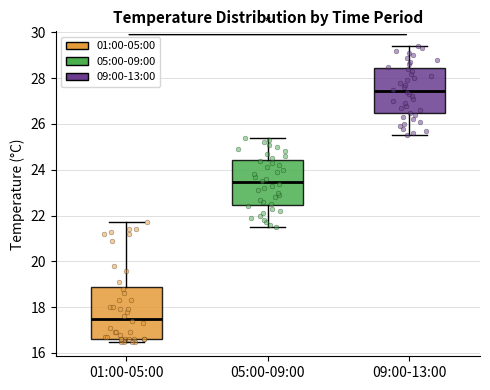

Which box's median line is the lowest?

01:00-05:00